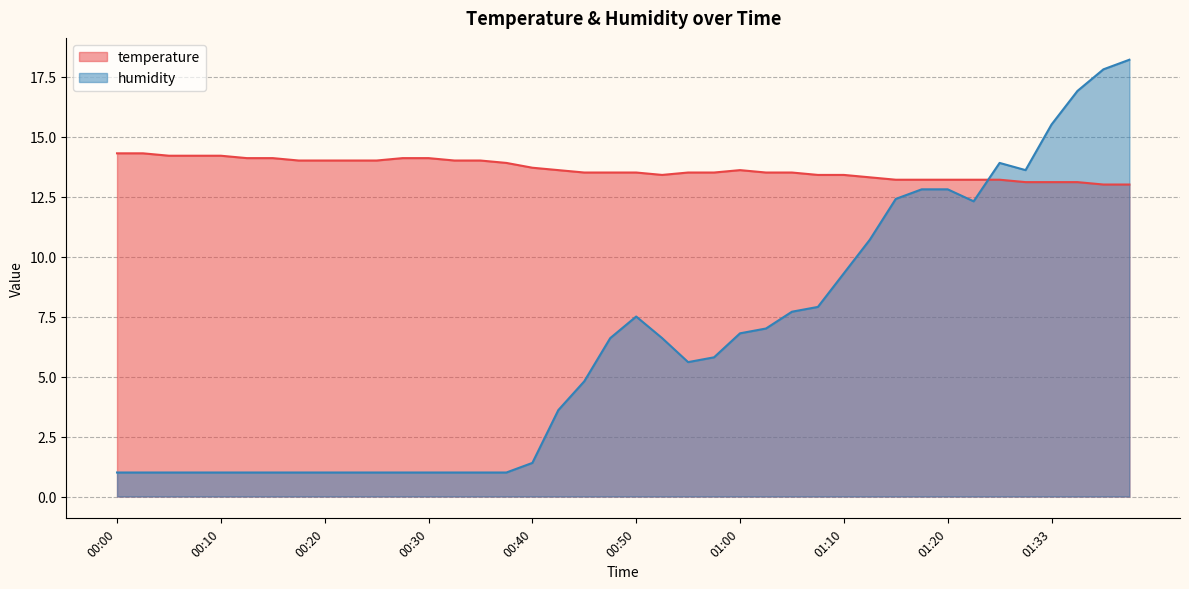

True or false: temperature has more than 1 points higher than both neighbors.

False